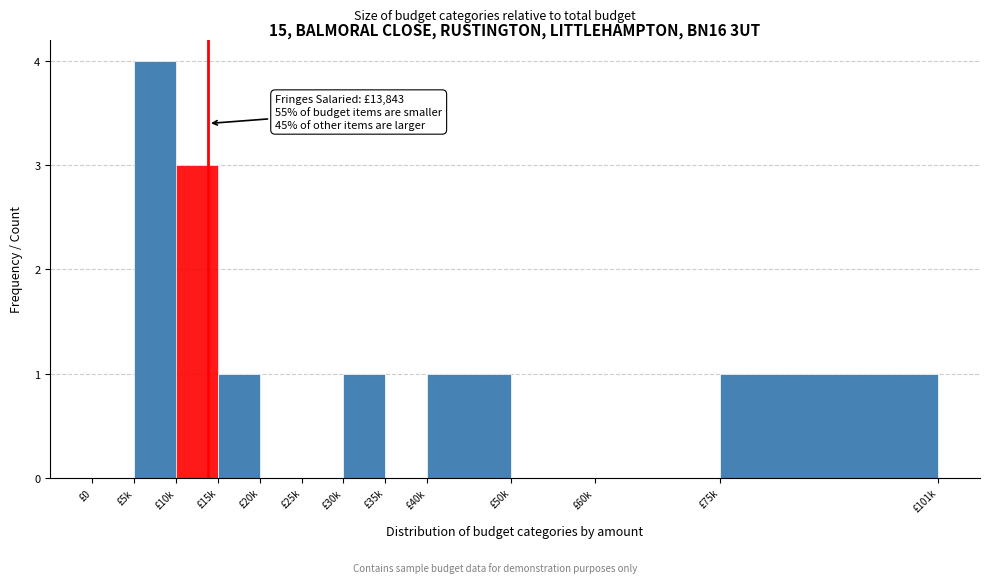

Reading left to right, extract all data points from this chart.

£0=0	£5k=4	£10k=3	£15k=1	£20k=0	£25k=0	£30k=1	£35k=0	£40k=1	£50k=0	£60k=0	£75k=1